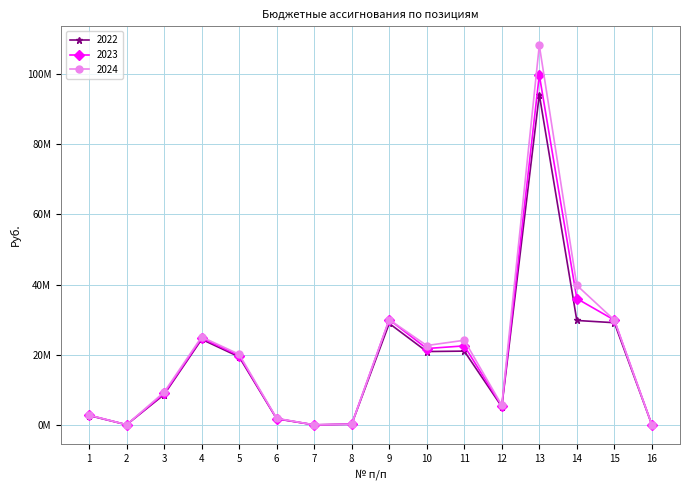

List the series in order of their peak value, lowest first.

2022, 2023, 2024